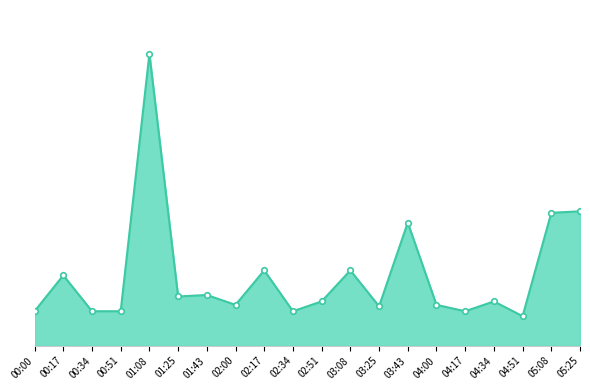

Does the chart display data point markers on the line(s)?

No